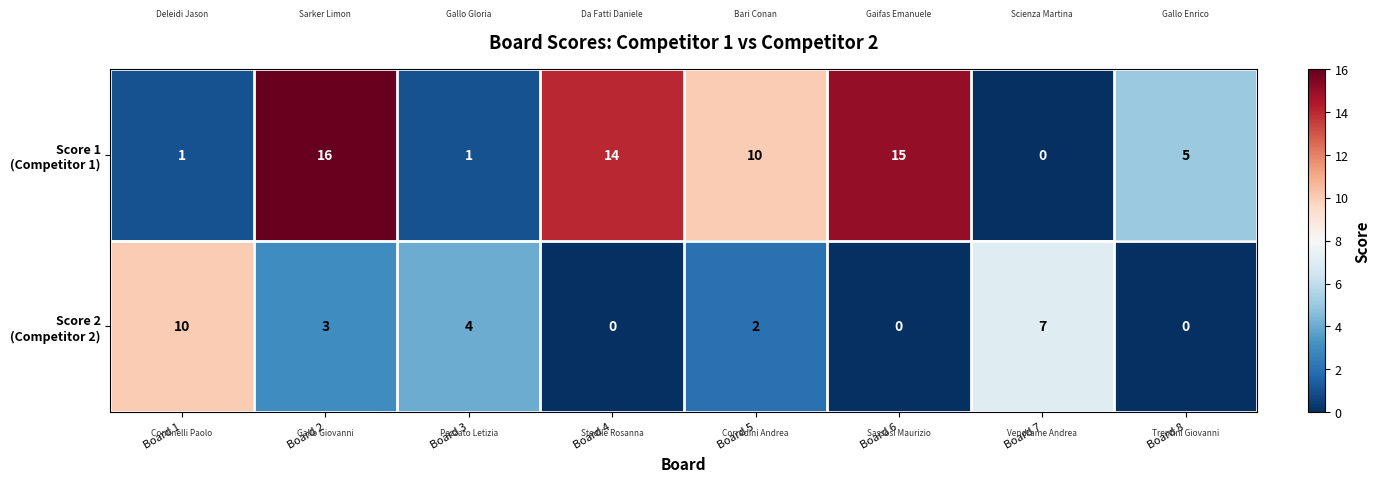

What is the total value across all series at Board 7?

7